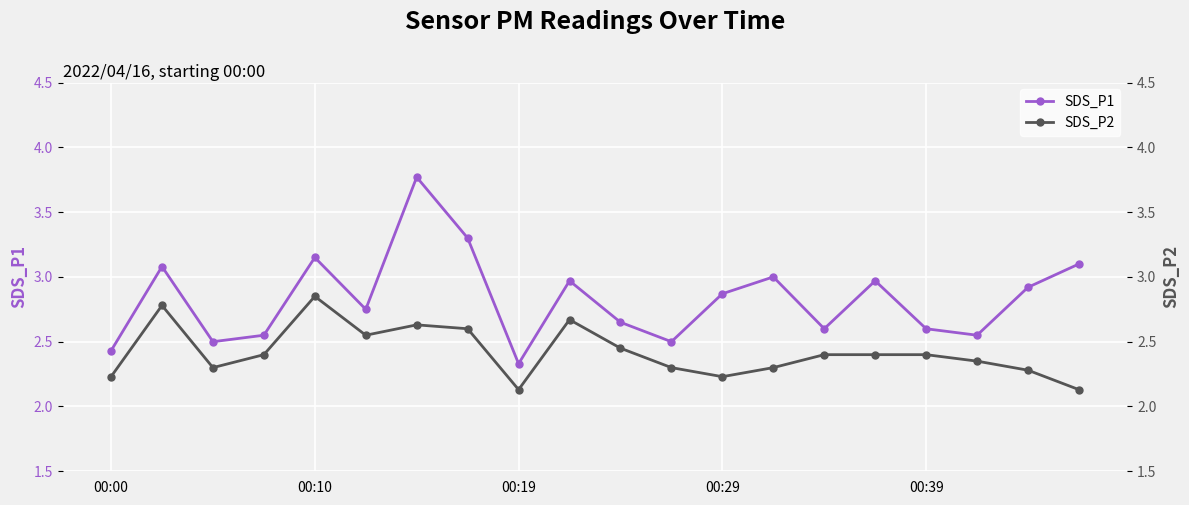

Which series has the largest range (max minus min)?

SDS_P1